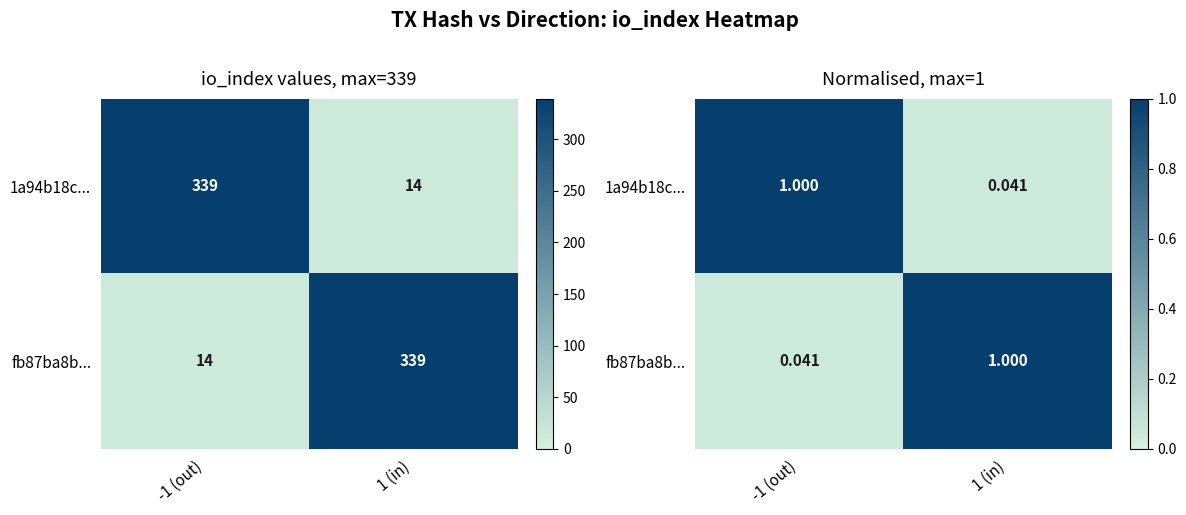

How many values in the fb87ba8b... series are below 1?

1